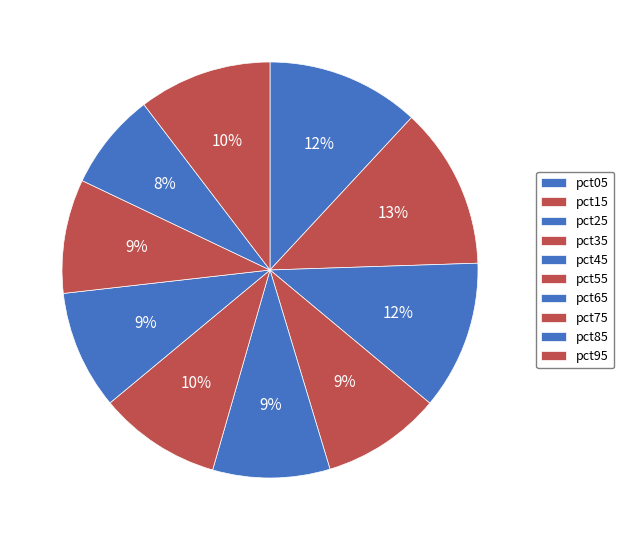

Count the number of slices in the pie.

10